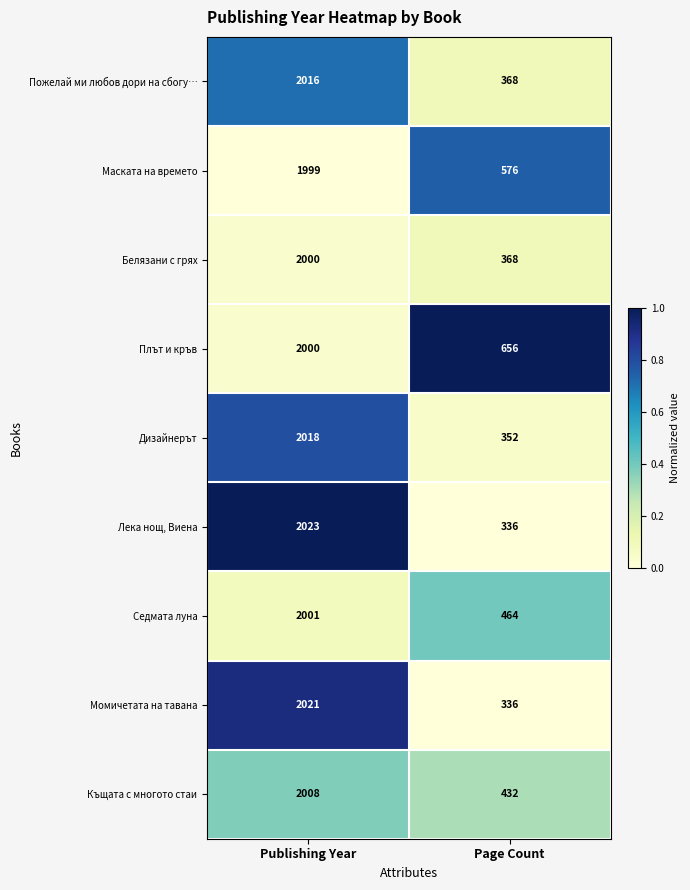

What is the sum of the Белязани с грях values at Publishing Year and Page Count?

2368